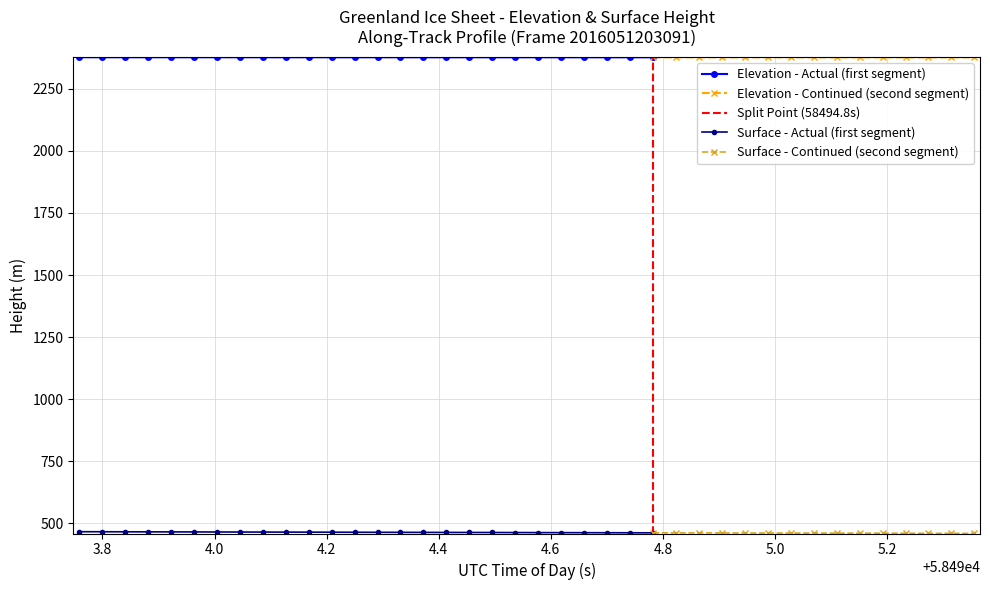

Reading left to right, extract all data points from this chart.

ELEVATION: 2377.1	2377.1	2377.1	2377.0	2377.0	2377.0	2377.0	2377.0	2377.0	2377.0	2377.0	2377.0	2377.0	2377.0	2376.9	2376.9	2376.9	2376.9	2376.9	2376.9	2376.9	2376.9	2376.9	2376.9	2376.9	2376.8	2376.8	2376.8	2376.8	2376.8	2376.8	2376.8	2376.8	2376.8	2376.8	2376.7	2376.7	2376.7	2376.7	2376.7
SURFACE: 466.2	466.1	465.8	465.7	465.5	465.3	465.1	464.9	464.8	464.6	464.5	464.3	464.0	463.8	463.7	463.5	463.4	463.2	463.1	462.9	462.6	462.5	462.3	462.1	461.9	461.7	461.6	461.5	461.3	461.1	460.9	460.8	460.4	460.4	460.3	460.1	459.9	459.7	459.6	459.4